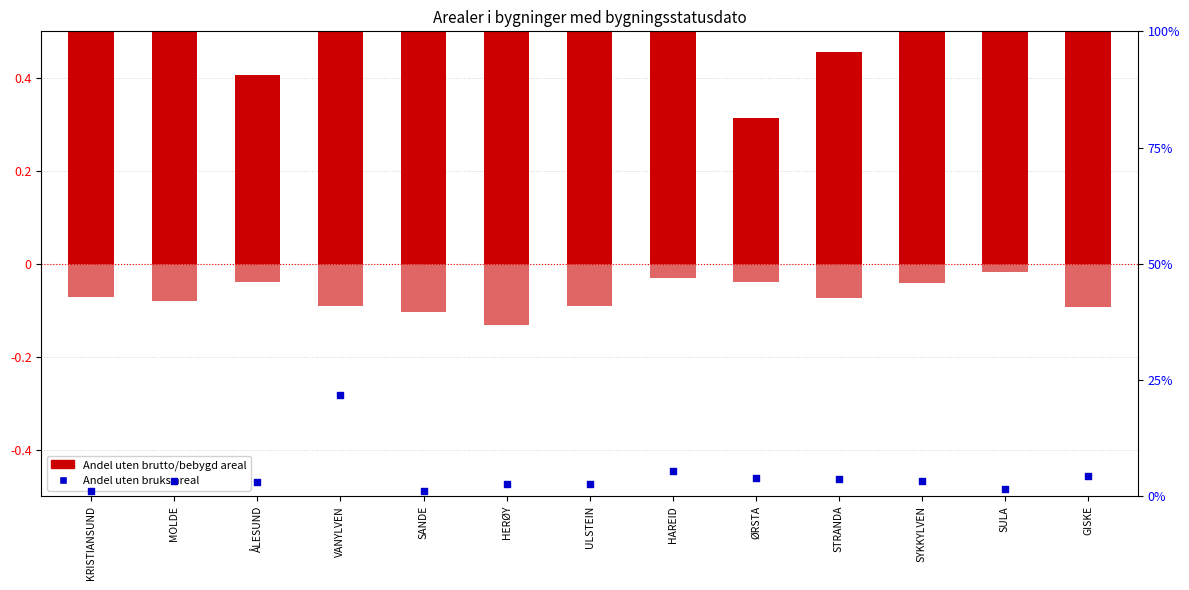

Which series contains the lowest Y value?

Andel uten bebygd areal